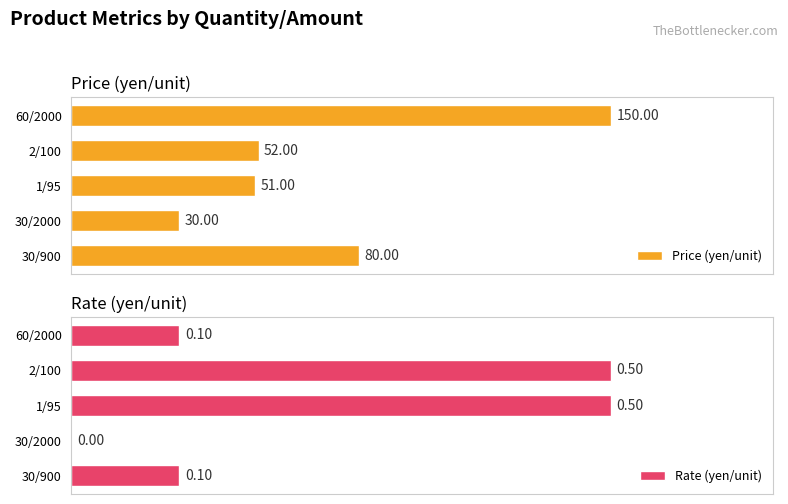

What is the difference between the maximum and minimum values in the Price (yen/unit) series?

120.0